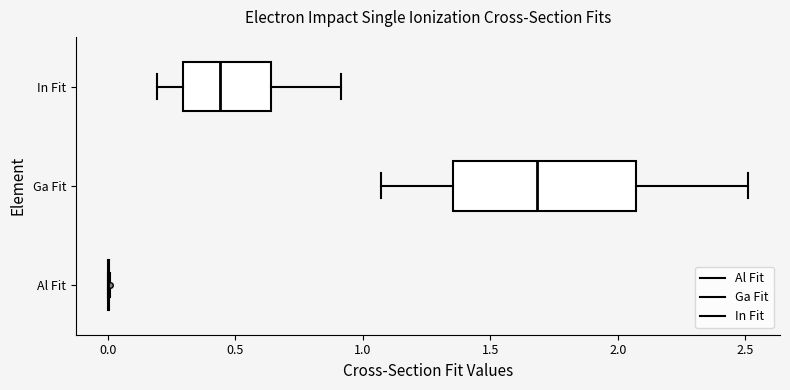

Reading bottom to top, read every box against the x-axis: the position of its median line, the range the box covers, and the ends of its whiskers. The values are not printed on the chart, so give them approximately, as read against the axis.

Al Fit: box collapsed to a line at 0.00, whiskers 0.00 to 0.00
Ga Fit: median 1.70, box 1.35 to 2.05, whiskers 1.05 to 2.50
In Fit: median 0.45, box 0.30 to 0.65, whiskers 0.20 to 0.90